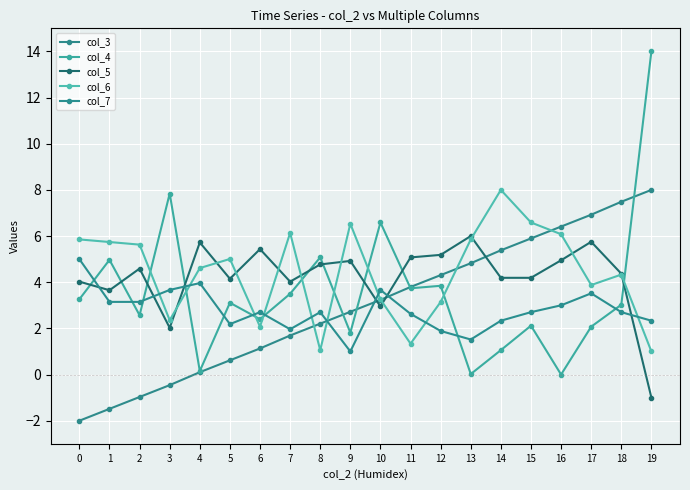

Where is col_3 nearest to the value 3?

10